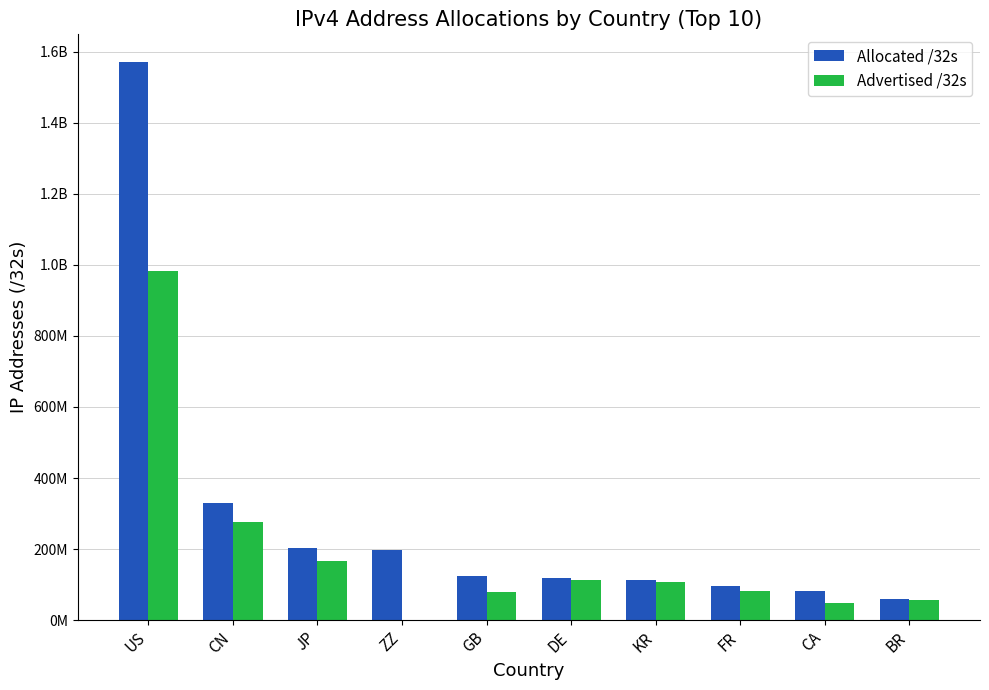

What is the greatest value displayed?

1570980736